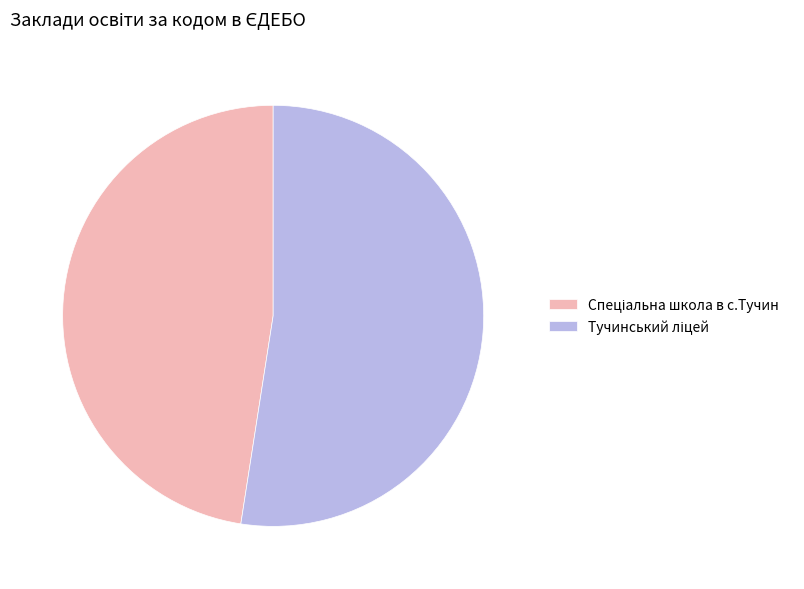

Is there any slice that represents more than half of the pie?

Yes